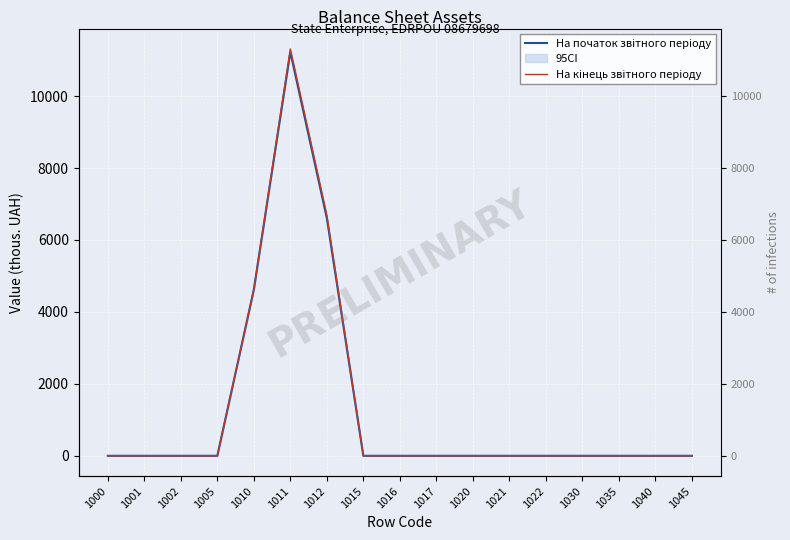

Rank the series by their average value, from highest to lowest.

На кінець звітного періоду, На початок звітного періоду